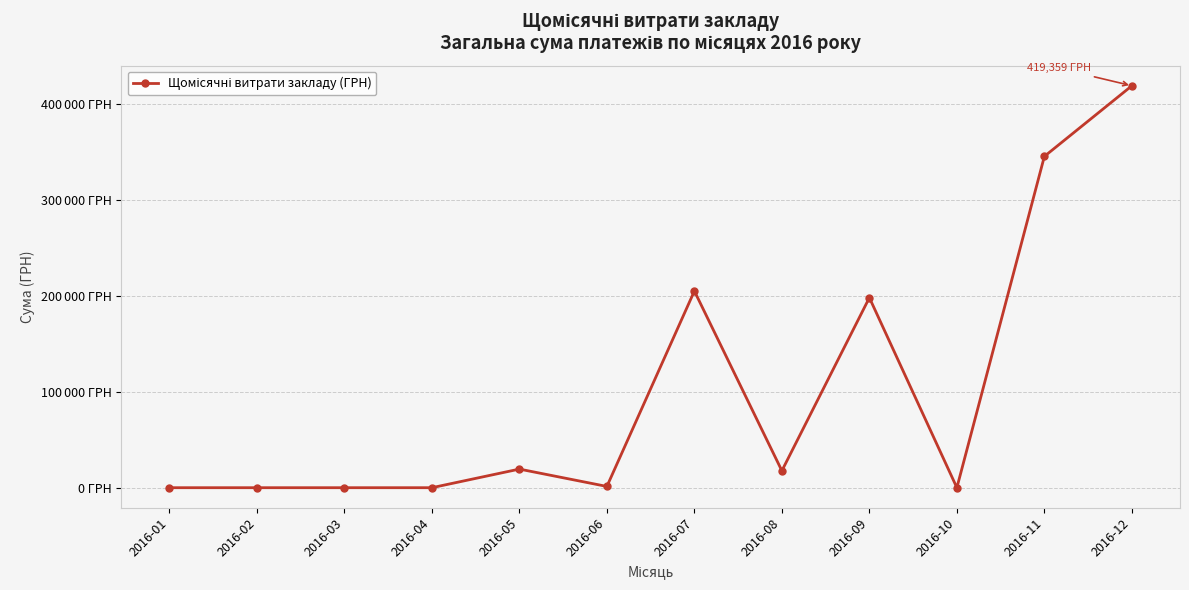

At which category does the chart reach its minimum across all series?

2016-01